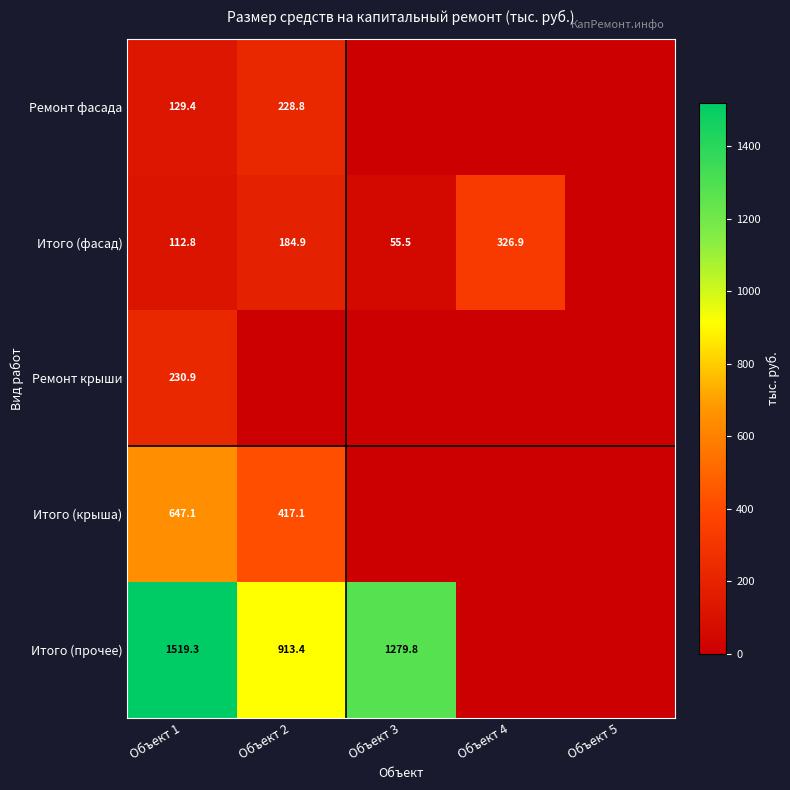

The value of Итого (крыша) at Объект 1 is 869.0. True or false?

False